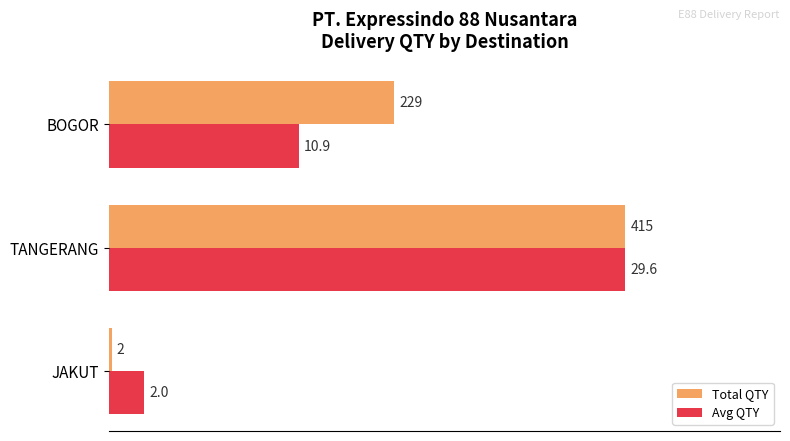

What are all the series names shown in the legend?

Total QTY, Avg QTY